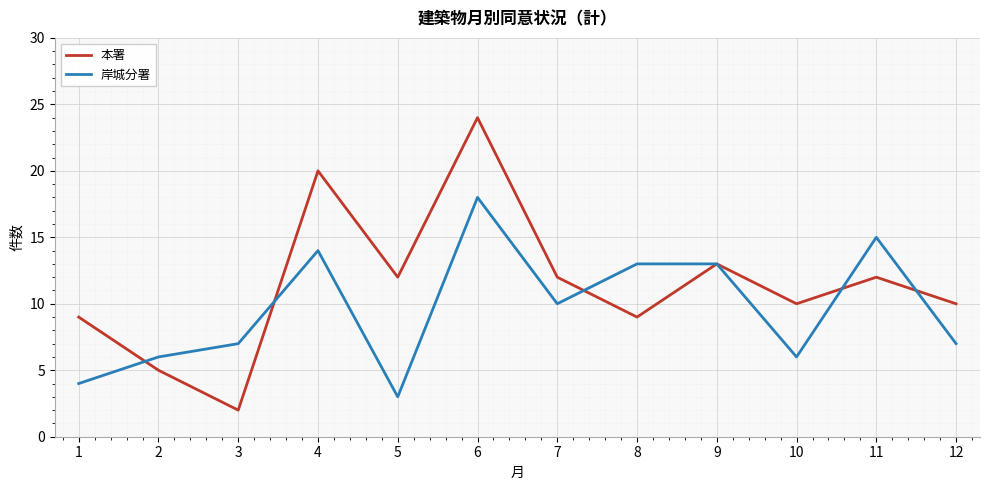

What is the total value across all series at 2?

11